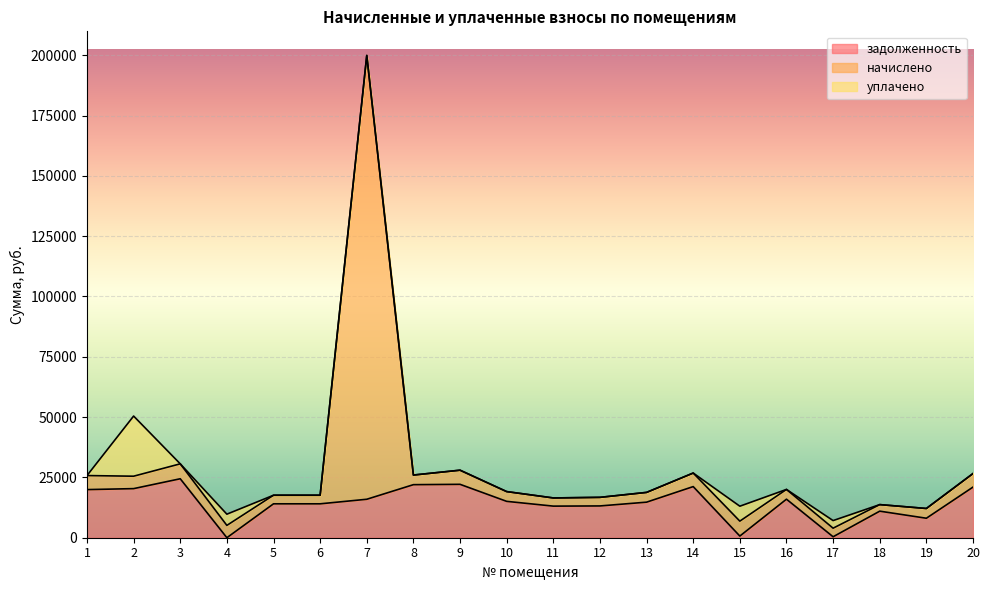

True or false: начислено and задолженность intersect in this chart.

False